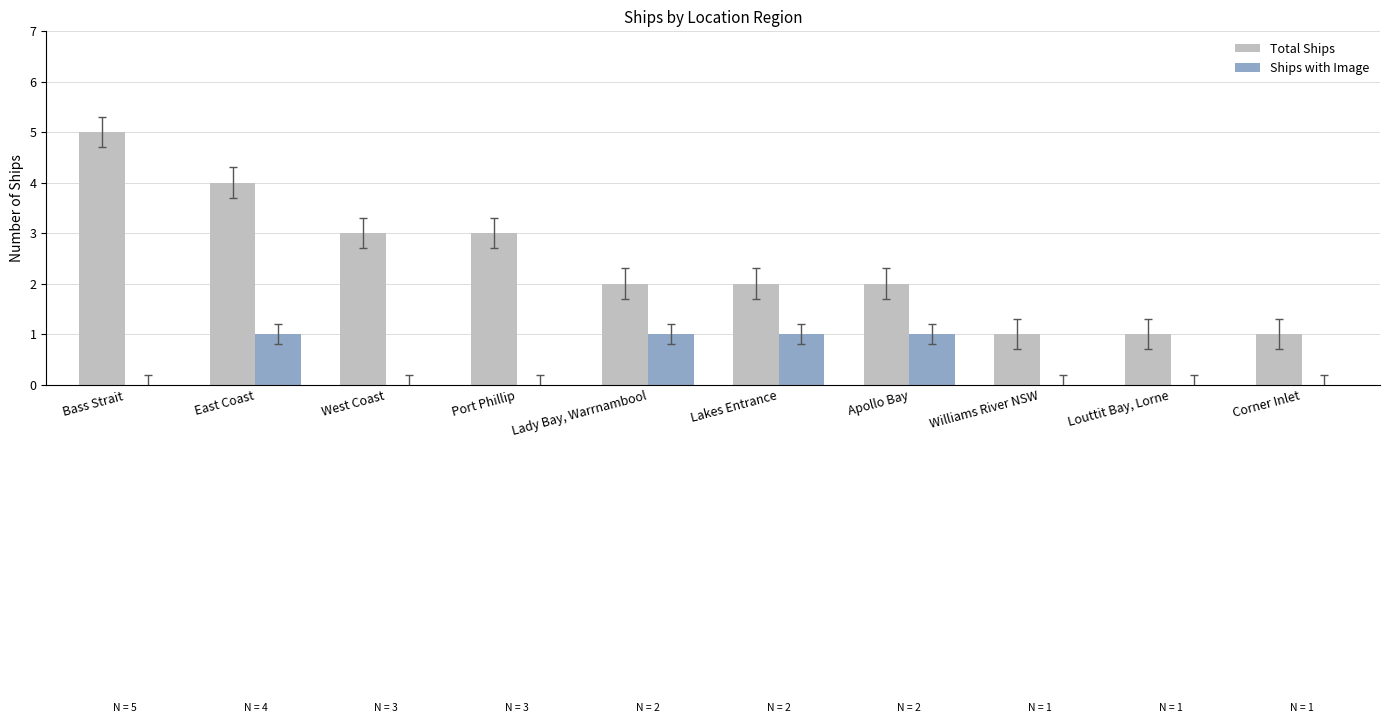

Which category has the highest value in the Total Ships series?

Bass Strait